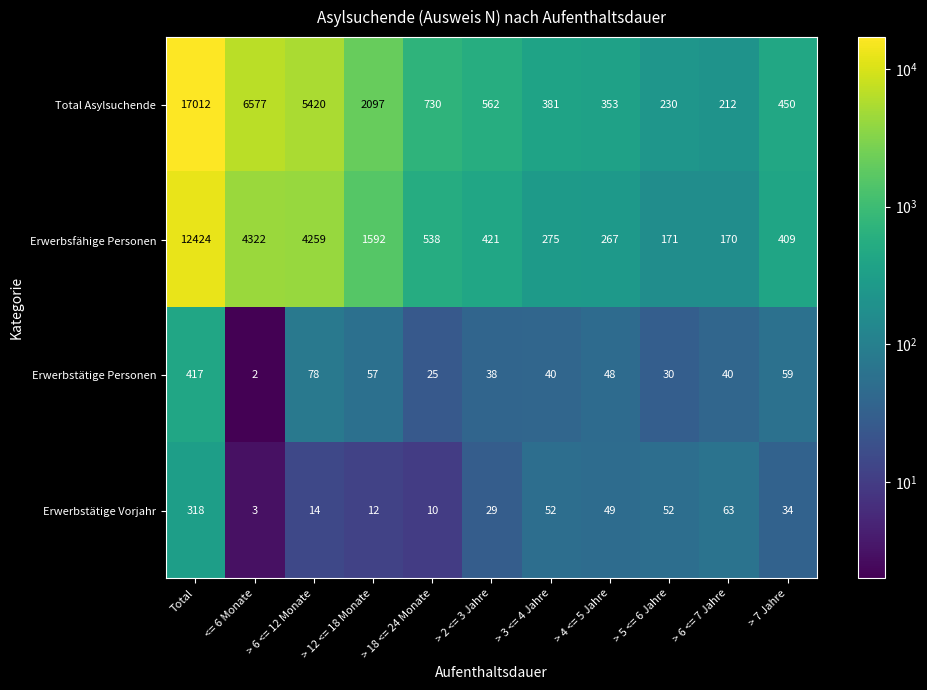

Is the value of Erwerbstätige Vorjahr at > 6 <= 12 Monate greater than the value of Erwerbsfähige Personen at > 5 <= 6 Jahre?

No